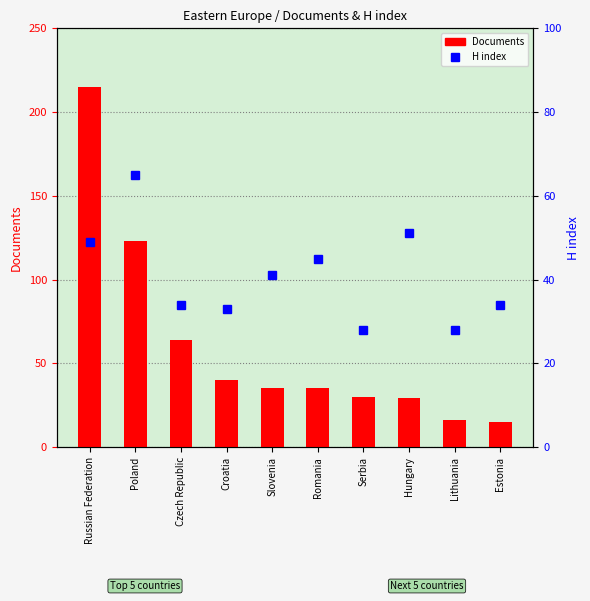

What is the value of the Documents bar at the 7th from the left?

30